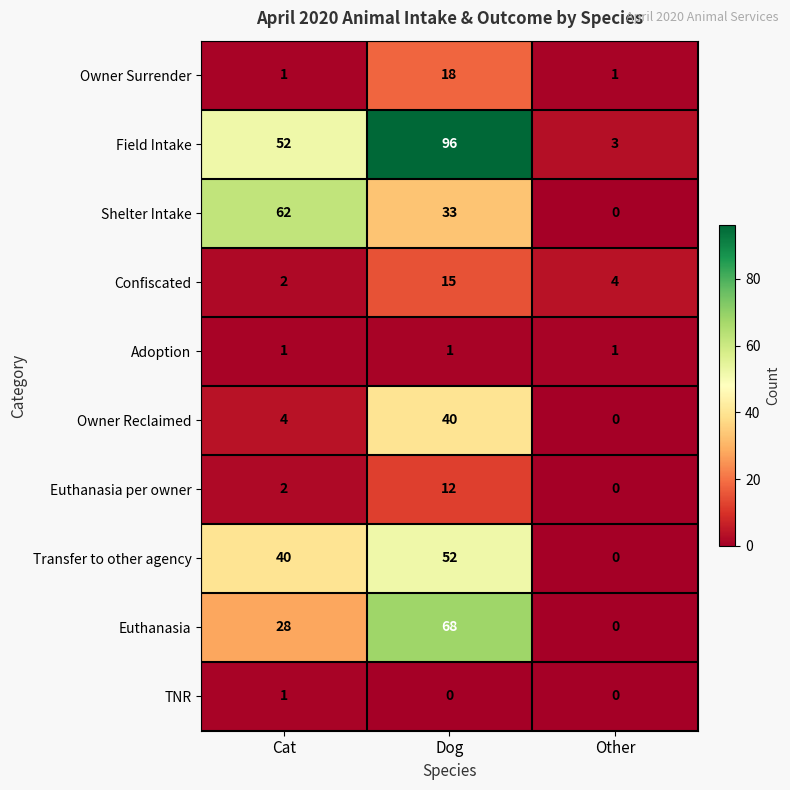

Is it true that TNR equals 1 at Cat?

True